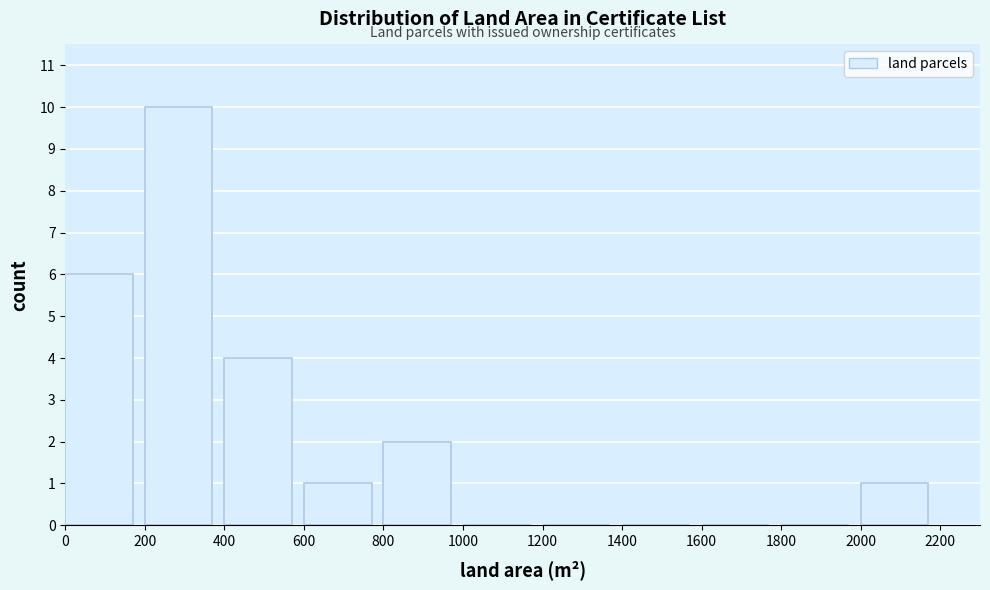

Reading left to right, transcribe this chart: for each bar, give the range it covers on the x-axis and its height. The values are not printed on the chart, so give them approximately, as read against the axis.

0 to 200: 6
200 to 400: 10
400 to 600: 4
600 to 800: 1
800 to 1000: 2
1000 to 1200: 0
1200 to 1400: 0
1400 to 1600: 0
1600 to 1800: 0
1800 to 2000: 0
2000 to 2200: 1